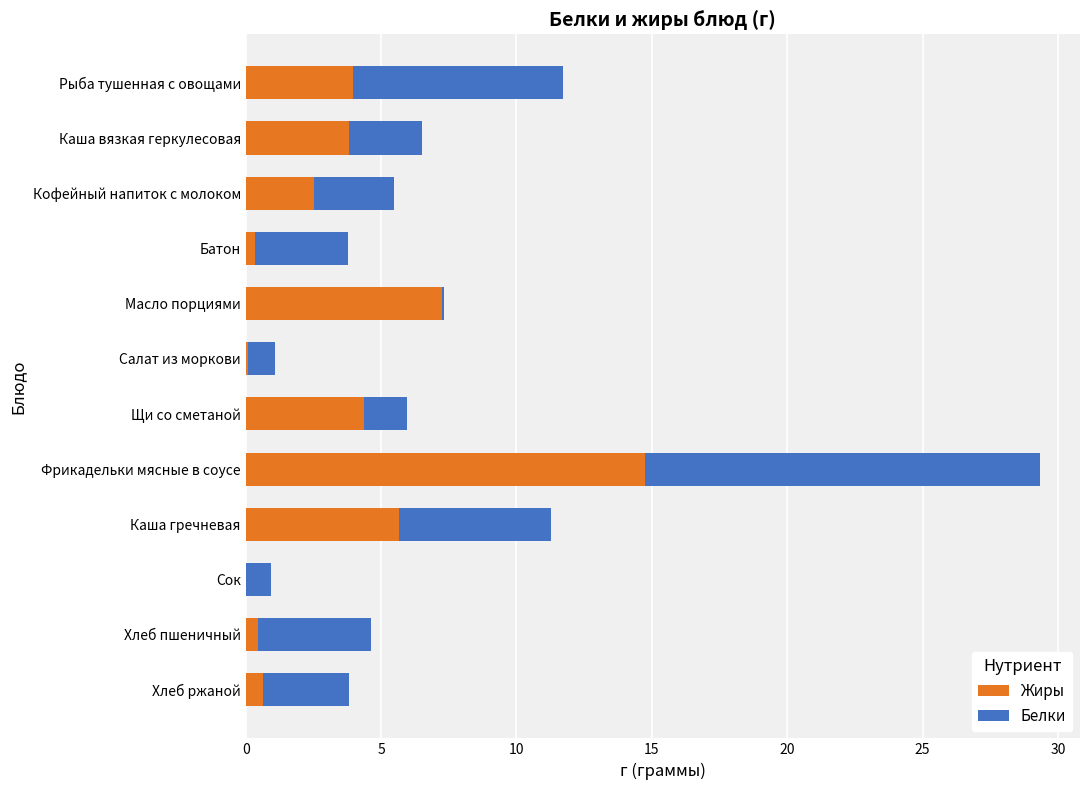

What is the total value across all series at Фрикадельки мясные в соусе?

29.3